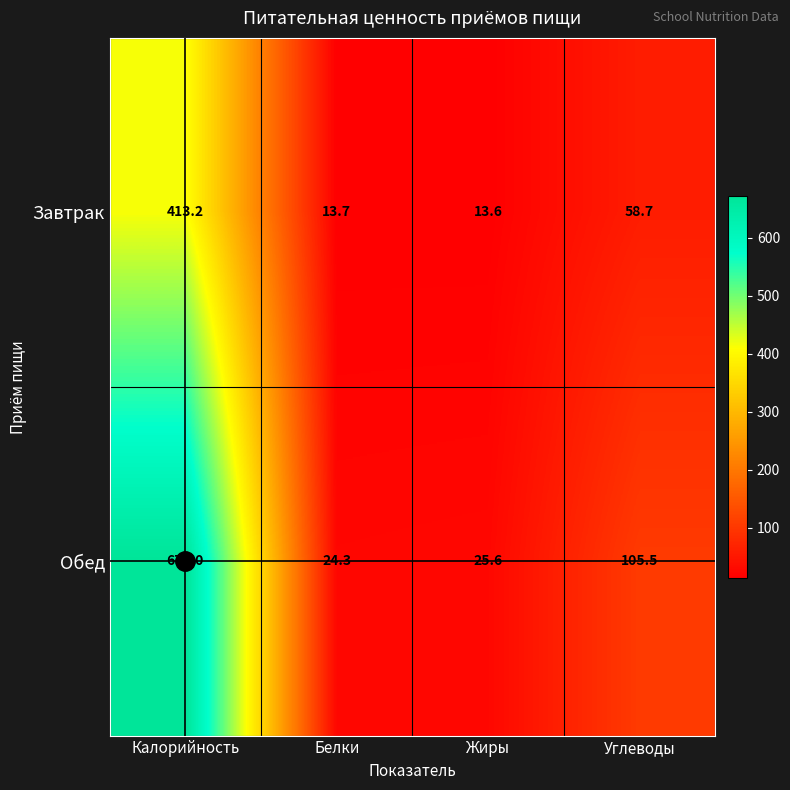

What is the total value across all series at Белки?

38.0